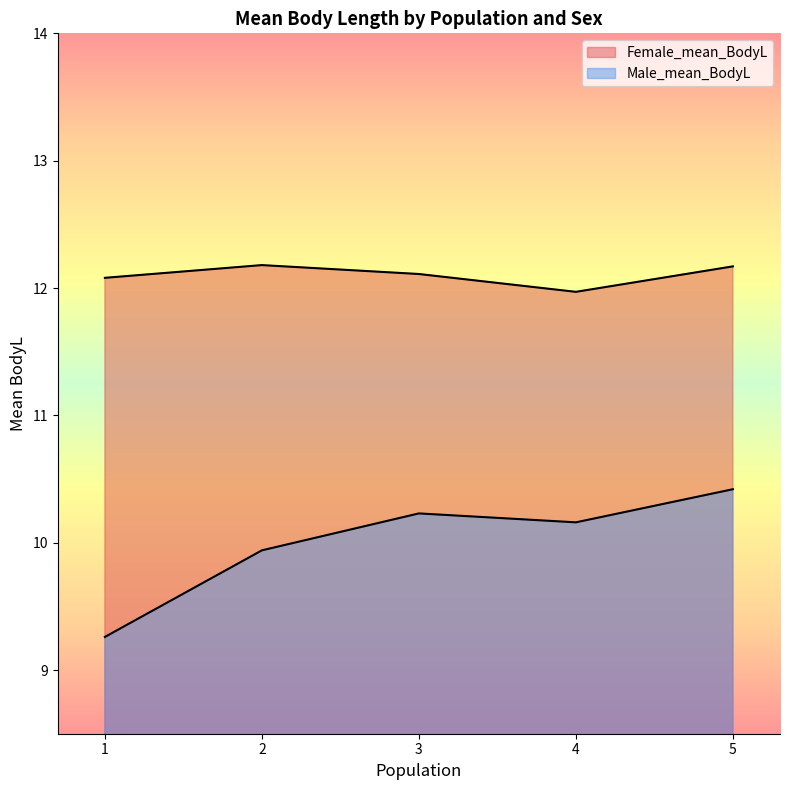

Reading right to left, transcribe all the data shown in this chart.

Female_mean_BodyL: 12.2	12.0	12.1	12.2	12.1
Male_mean_BodyL: 10.4	10.2	10.2	9.9	9.3